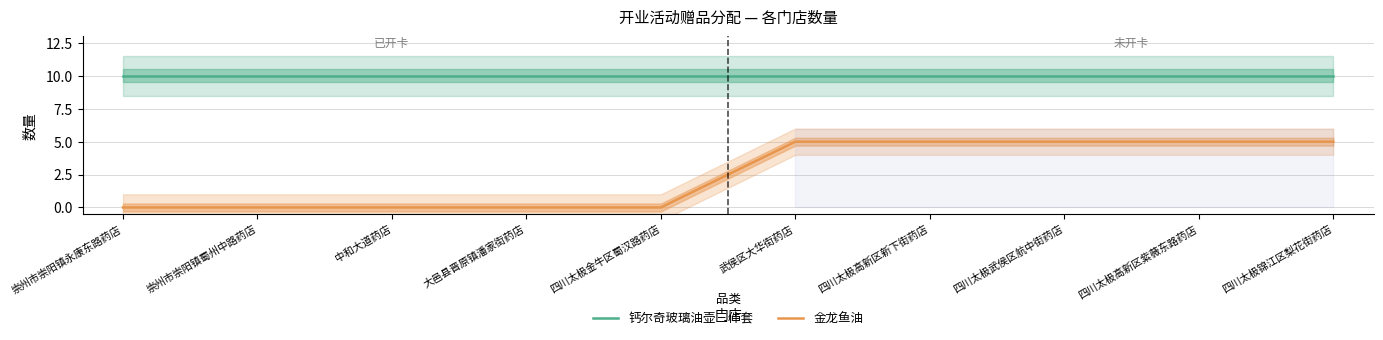

Reading right to left, transcribe all the data shown in this chart.

钙尔奇玻璃油壶三件套: 10	10	10	10	10	10	10	10	10	10
金龙鱼油: 5	5	5	5	5	0	0	0	0	0